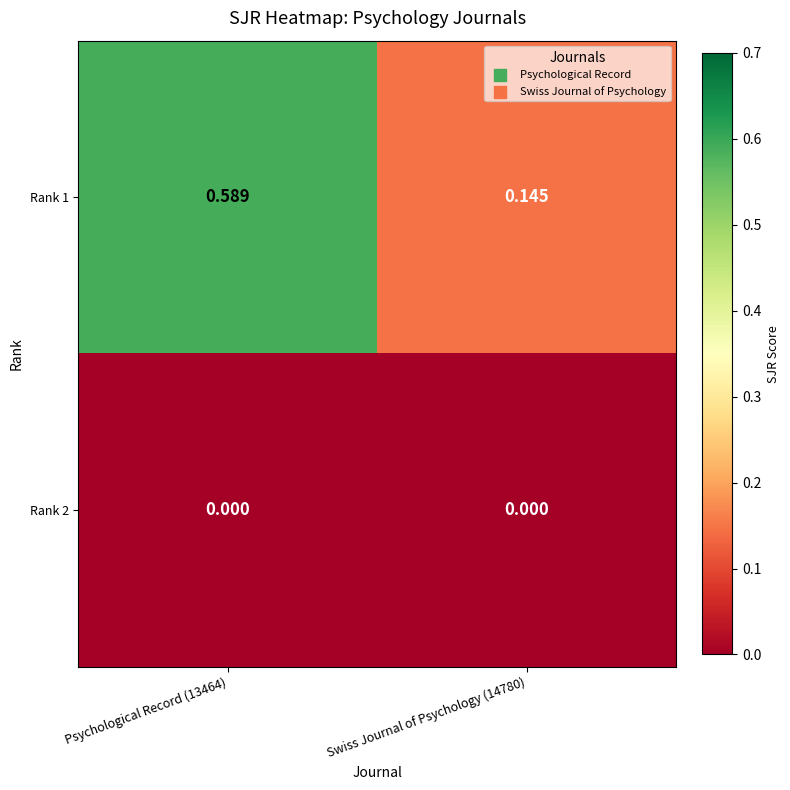

At which category is the sum across all series the highest?

Psychological Record (13464)